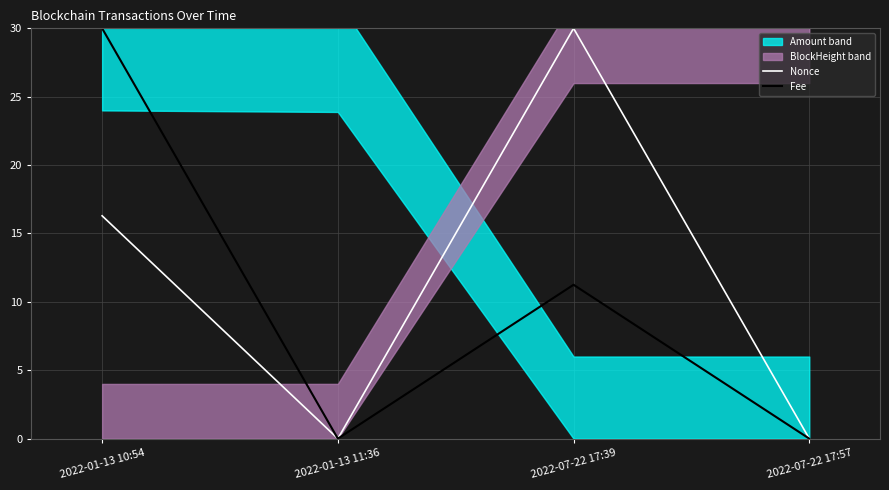

What is the difference between the second highest and minimum values in the Nonce series?

16.3